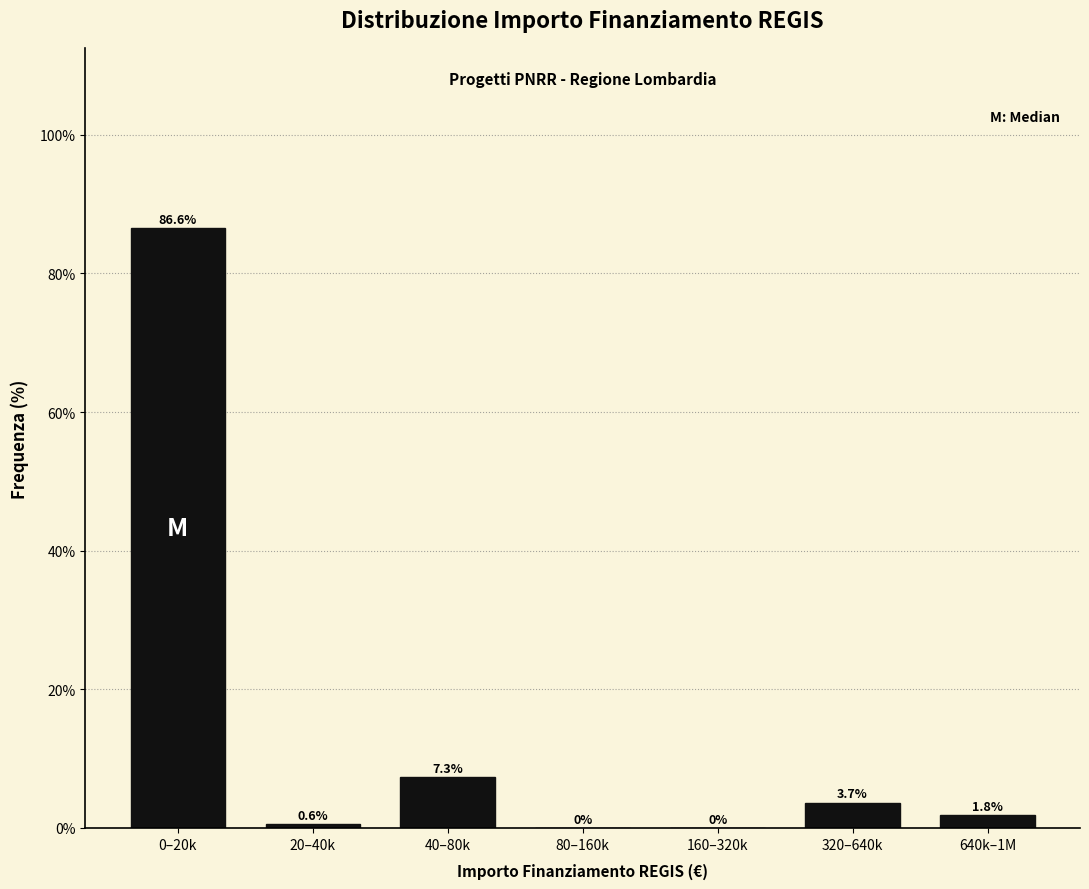

Reading left to right, transcribe all the data shown in this chart.

0–20k=86.6	20–40k=0.6	40–80k=7.3	80–160k=0.0	160–320k=0.0	320–640k=3.7	640k–1M=1.8